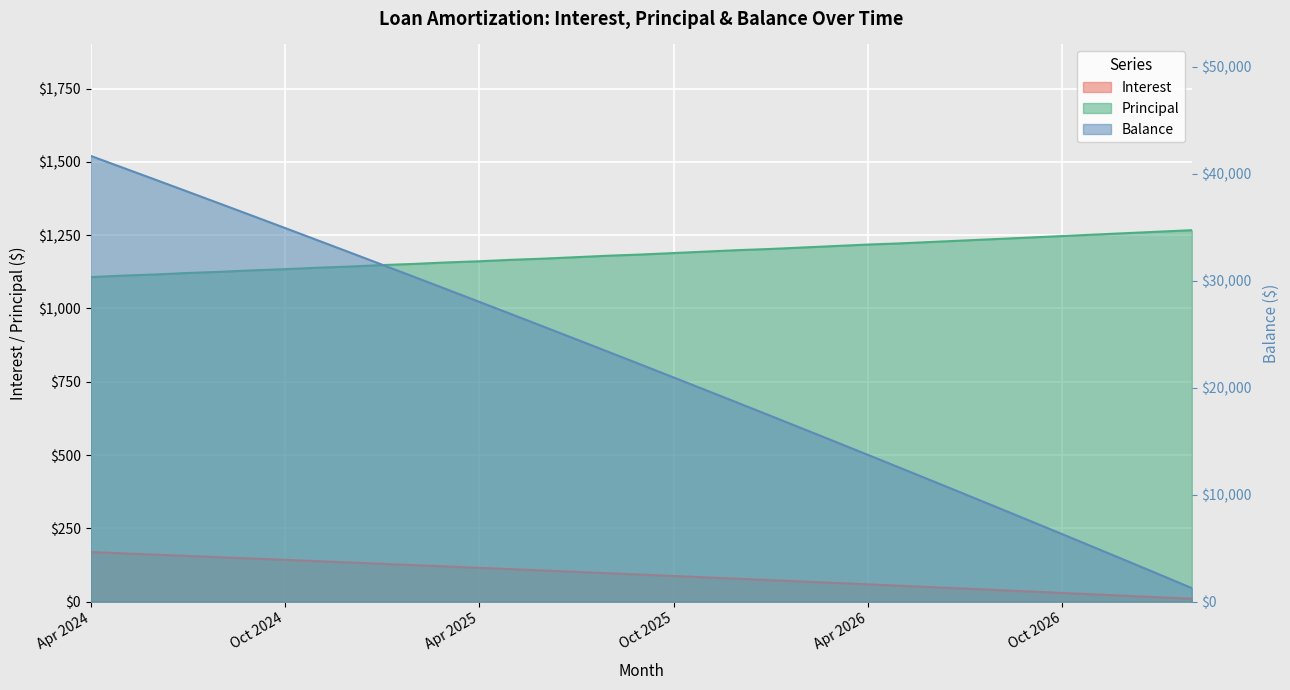

At which label does Interest first exceed 92?

Apr 2024